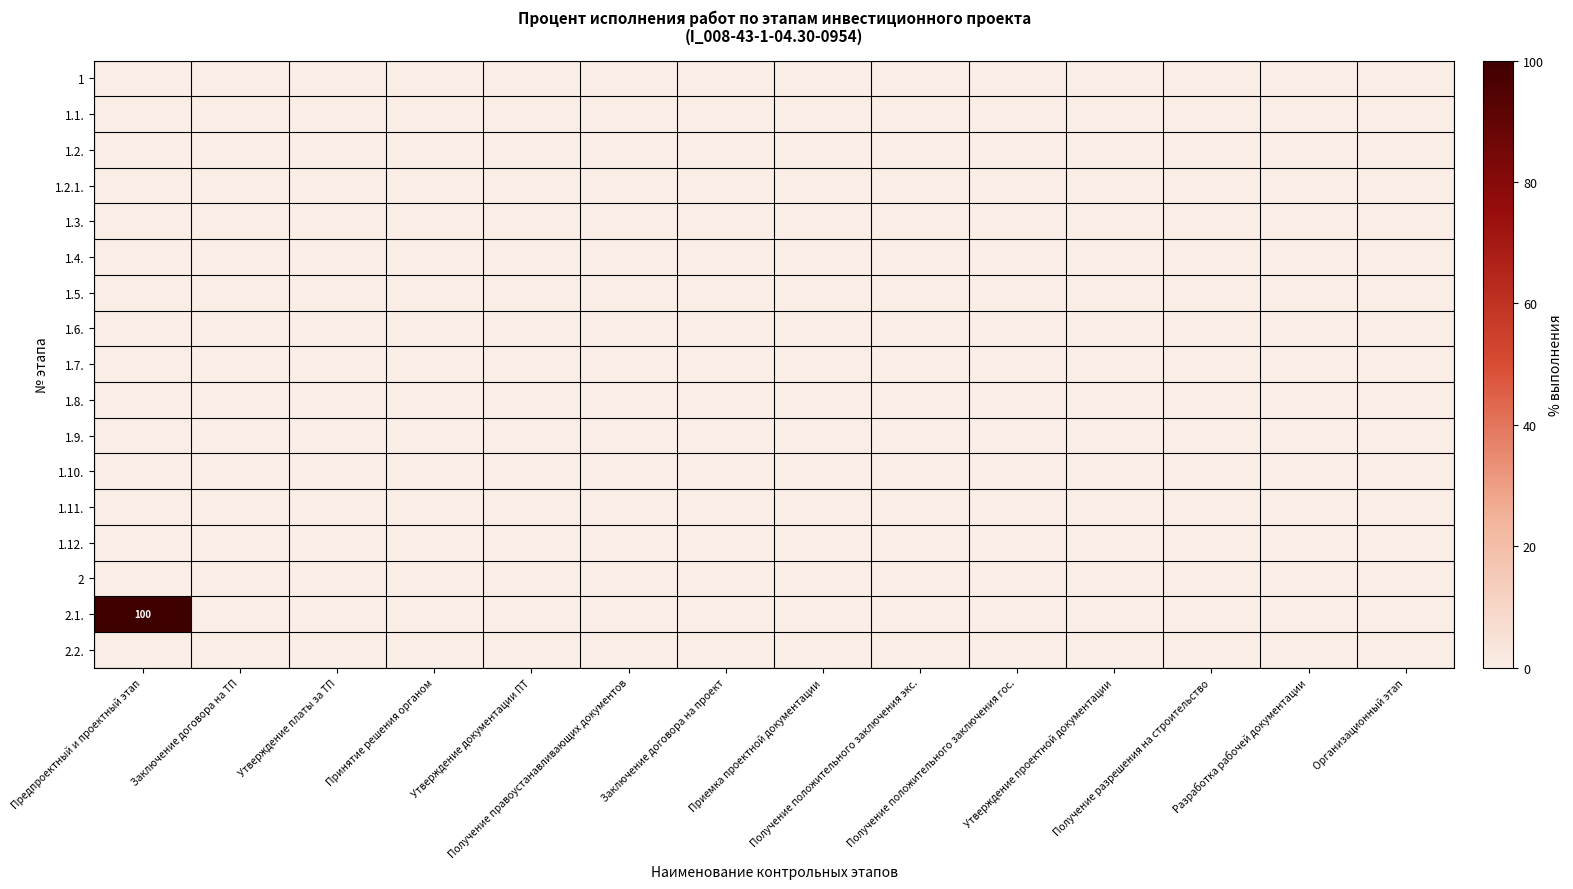

Is it true that 1.7. equals 0 at Утверждение проектной документации?

True